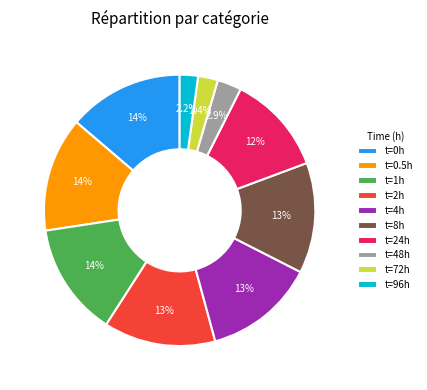

What portion of the pie excludes t=8h?

86.8%